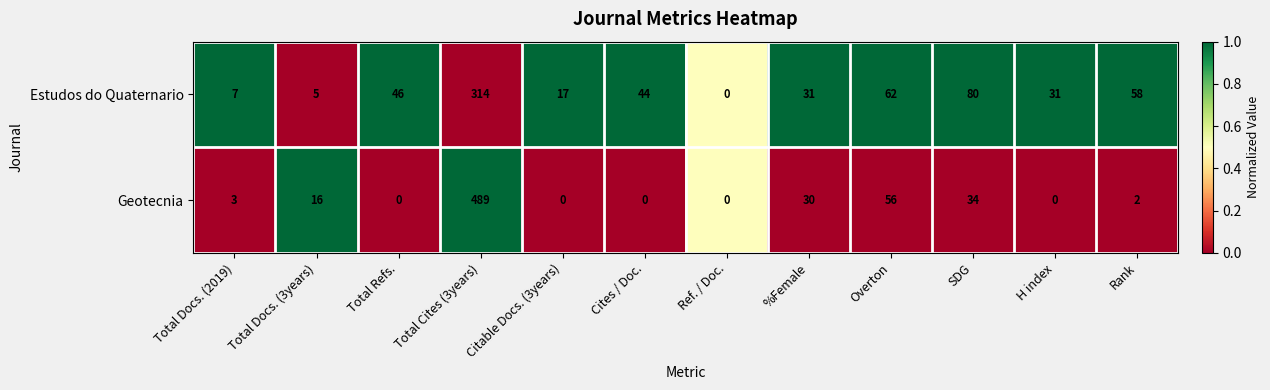

Which label corresponds to the largest value in the chart?

Total Cites (3years)